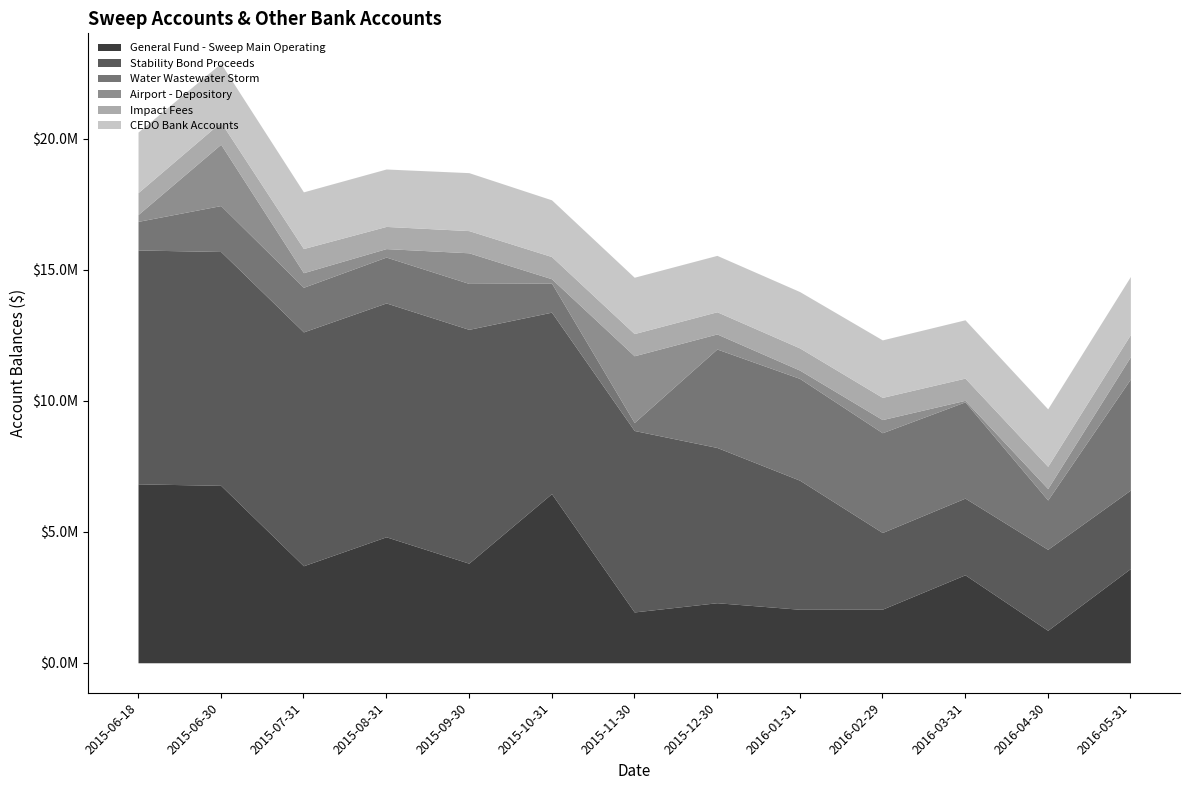

Reading right to left, what are all the values shown in this chart?

General Fund - Sweep Main Operating: 3597877.3	1239328.1	3358214.7	2045950.8	2043024.7	2292305.1	1940055.2	6457205.9	3801181.5	4808966.0	3703558.0	6773179.7	6830329.0
Stability Bond Proceeds: 2994527.9	3090560.7	2927122.5	2927122.5	4927122.5	5927122.5	6927122.5	6927122.5	8927123.0	8927123.0	8927123.0	8927123.0	8927122.5
Water Wastewater Storm: 4241272.0	1884047.6	3674733.5	3808310.7	3885967.8	3758774.3	304432.2	1111777.8	1753326.0	1751326.0	1702948.0	1753326.0	1092348.0
Airport - Depository: 850076.2	437385.7	58619.3	501966.2	316573.9	574155.6	2547664.8	164094.4	1169009.6	322989.0	557197.0	2340352.0	260550.9
Impact Fees: 846794.8	846794.8	846794.8	846794.8	846794.8	846794.8	846794.8	846795.0	846795.0	846795.0	922472.0	846794.8	836998.0
CEDO Bank Accounts: 2214940.6	2194783.8	2227268.4	2195799.0	2151518.6	2152935.9	2151207.1	2165931.4	2213085.9	2192119.0	2163553.0	2243291.1	2312384.6